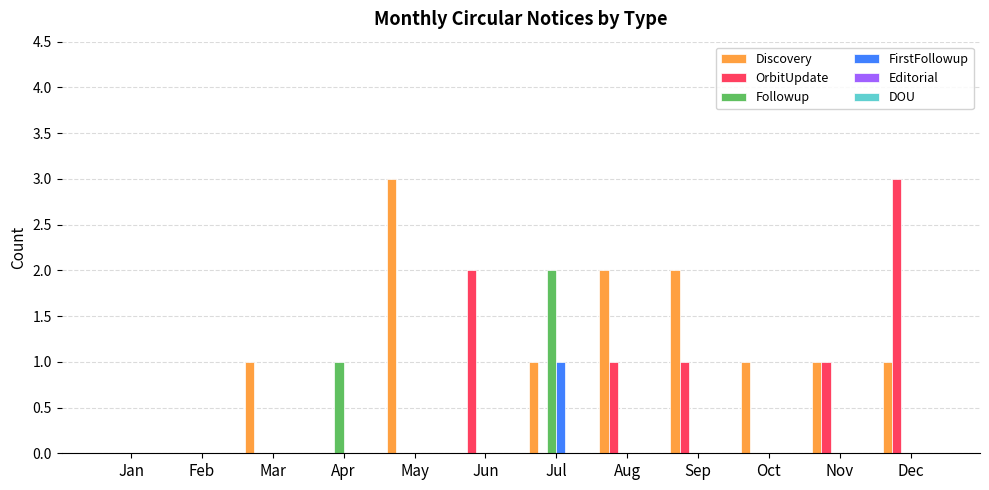

What is the spread (max minus min) of values at Mar?

1